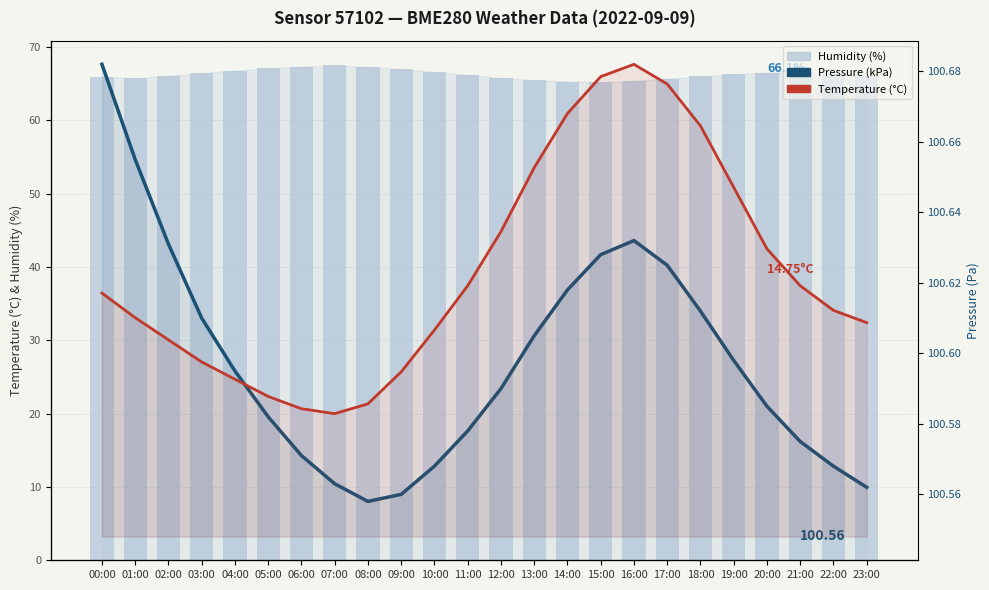

What is the label of the 7th bar from the right?

17:00